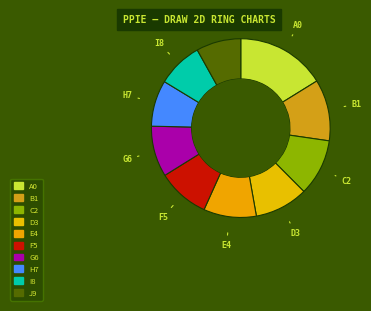

Which category has the biggest portion of the pie?

A0